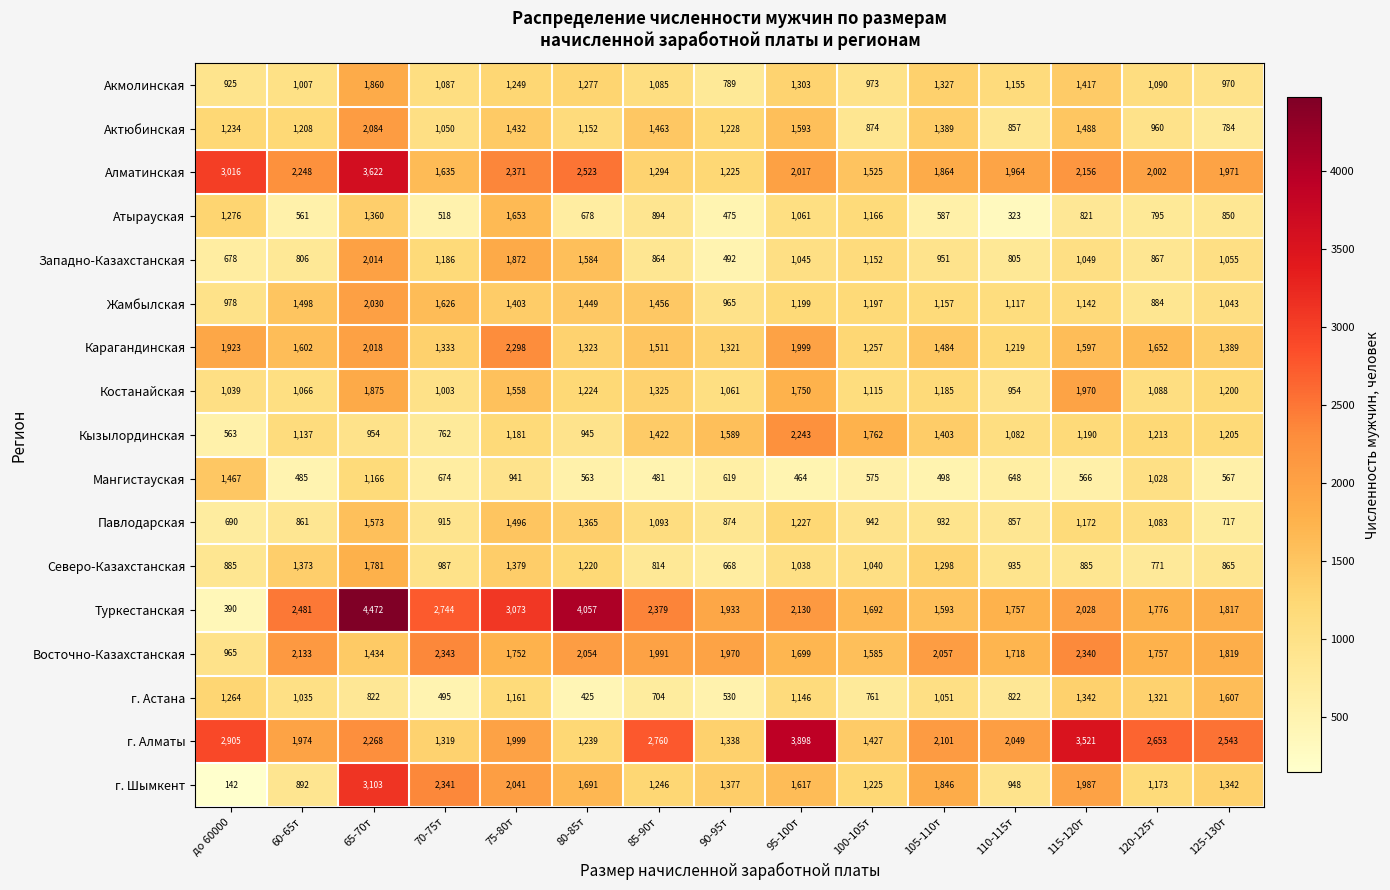

Where is Костанайская nearest to the value 1462?

75-80т